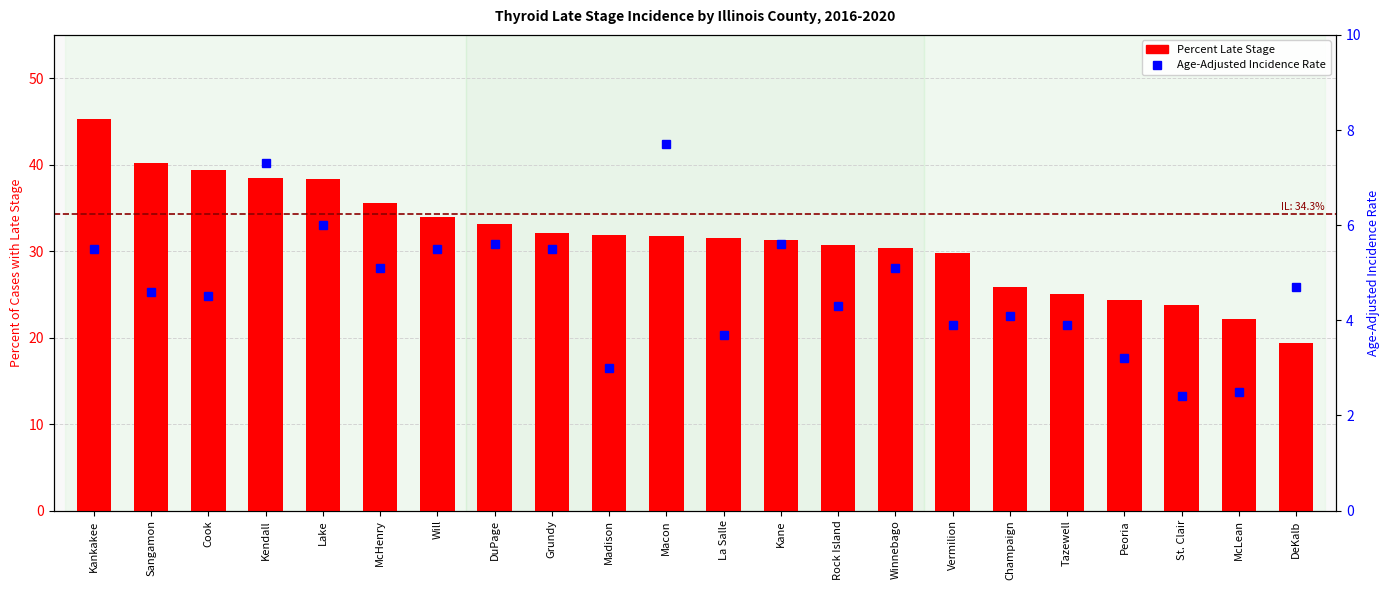

What is the label of the 8th bar from the right?

Winnebago